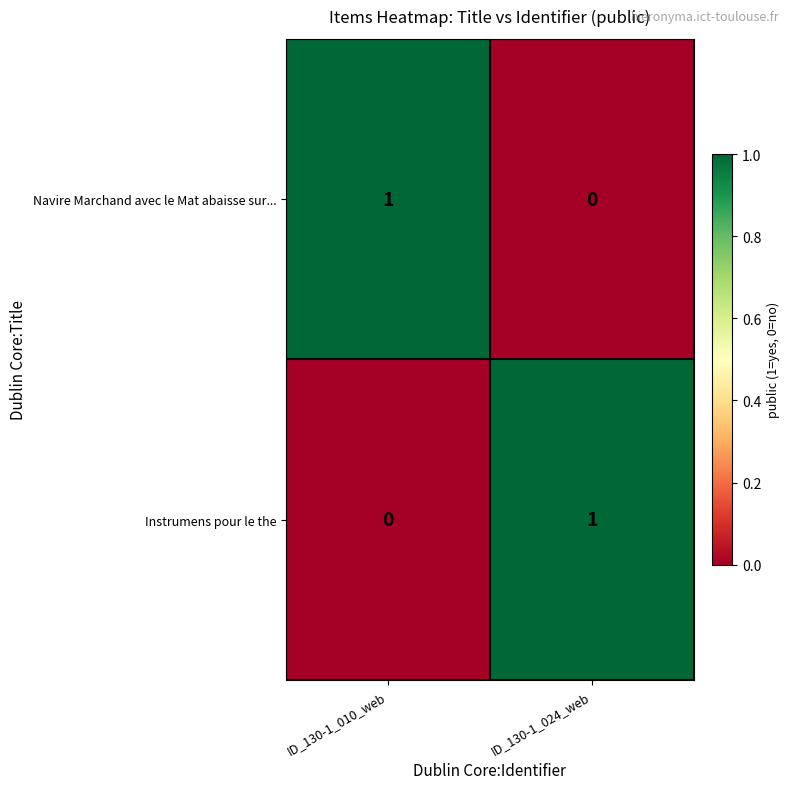

What is the difference between the highest and lowest values at ID_130-1_010_web?

1